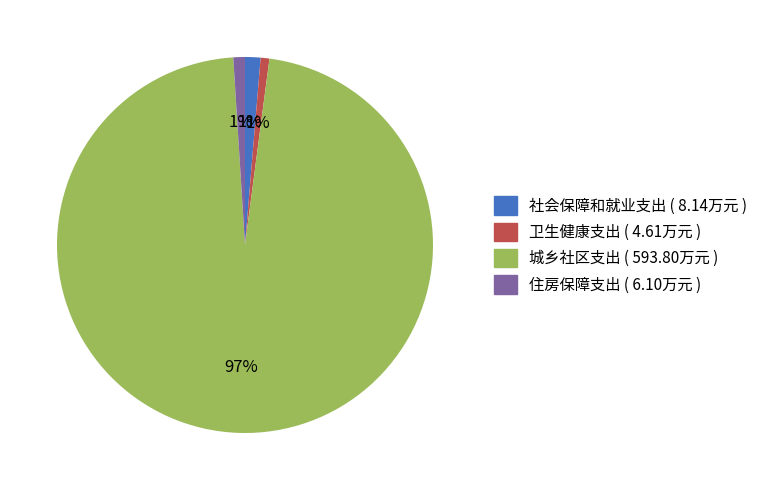

Is it true that 社会保障和就业支出 is 1% of the pie?

True